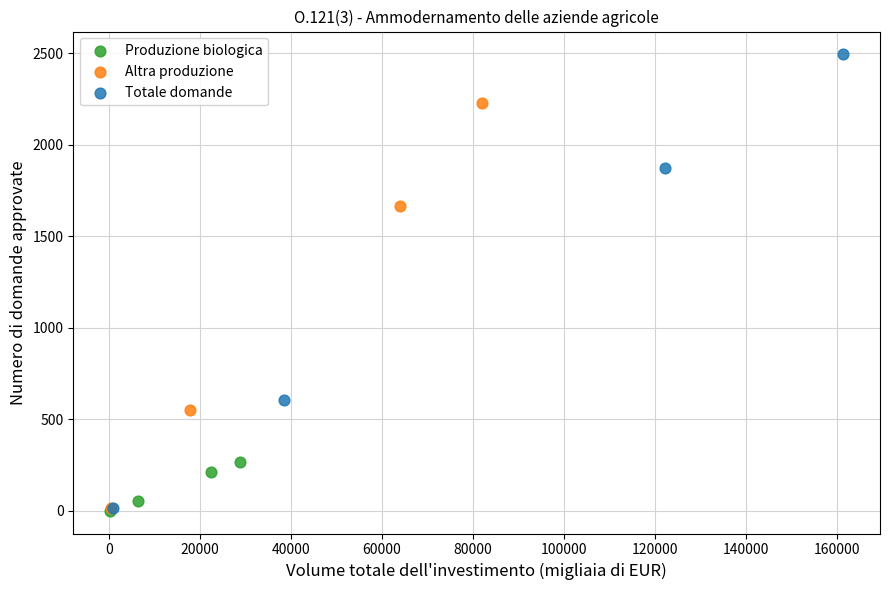

Which series contains the highest Y value?

Totale domande